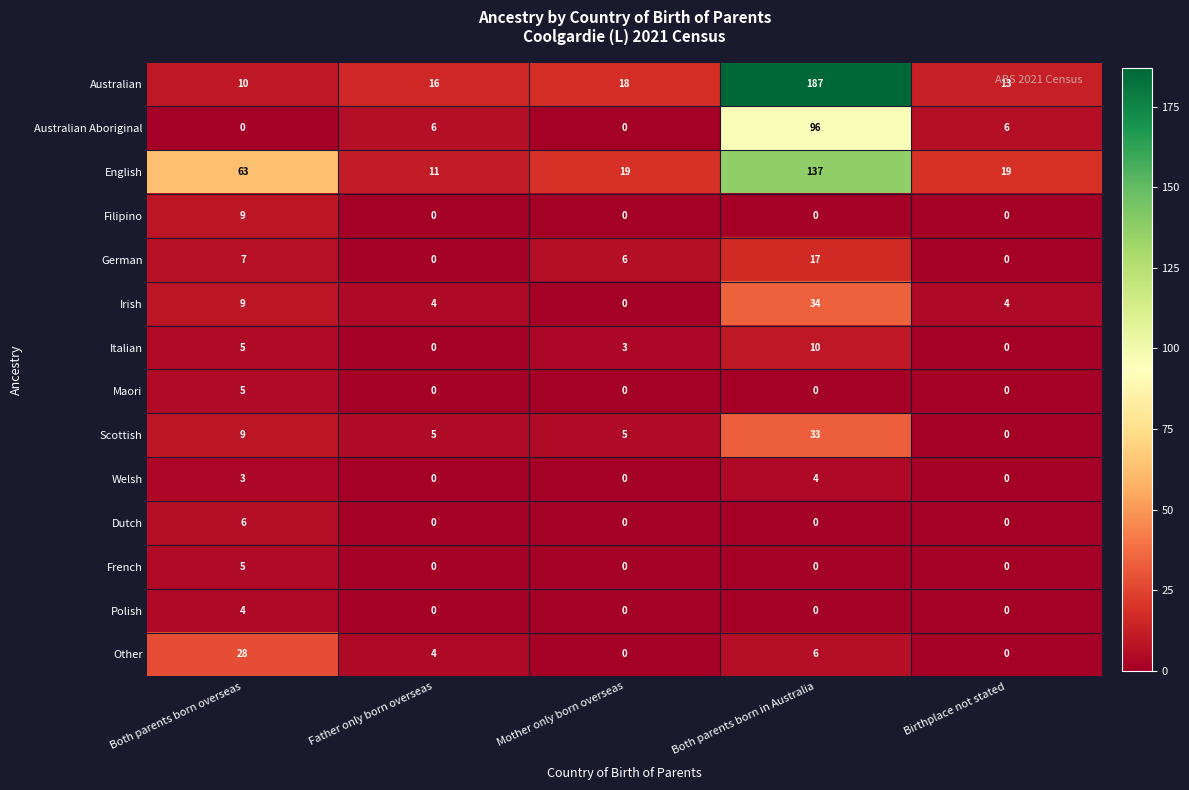

At which category is the sum across all series the highest?

Both parents born in Australia